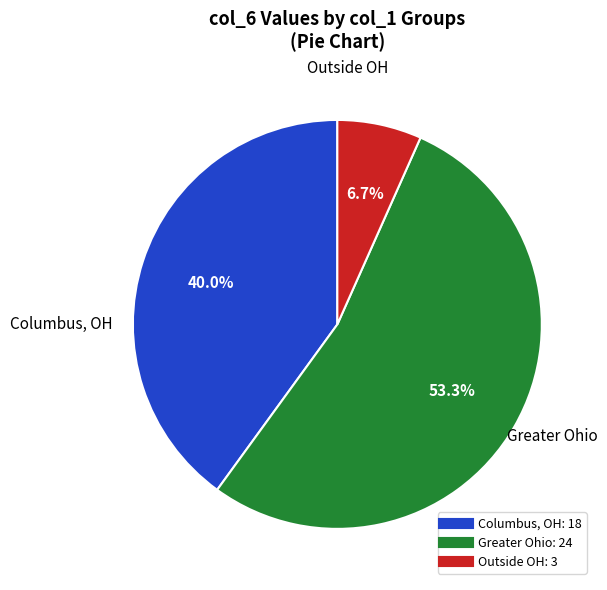

Is there a majority slice in this chart?

Yes